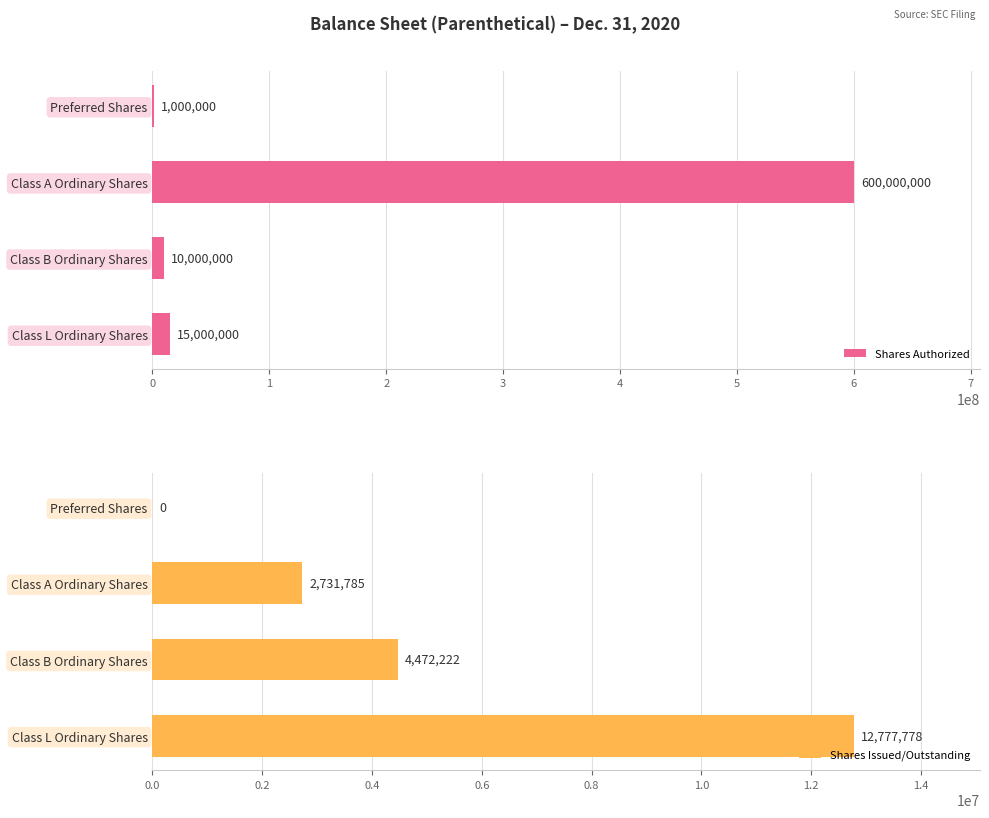

The Shares Authorized series shows 214808860 at Class A Ordinary Shares. True or false?

False